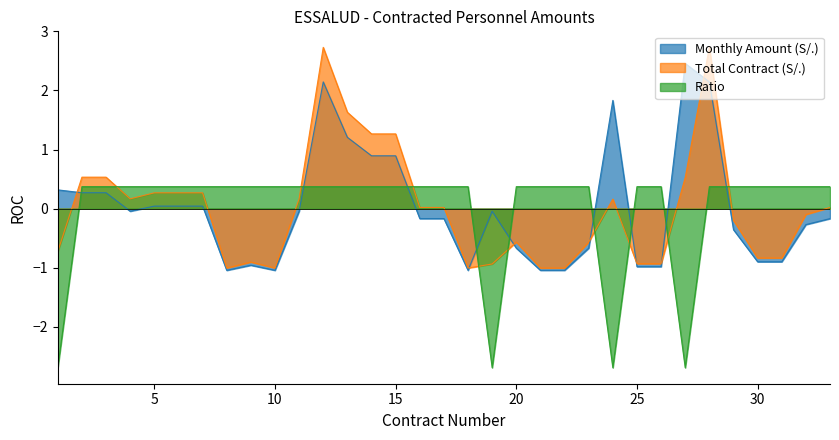

How many negative values does the Ratio series have?

4